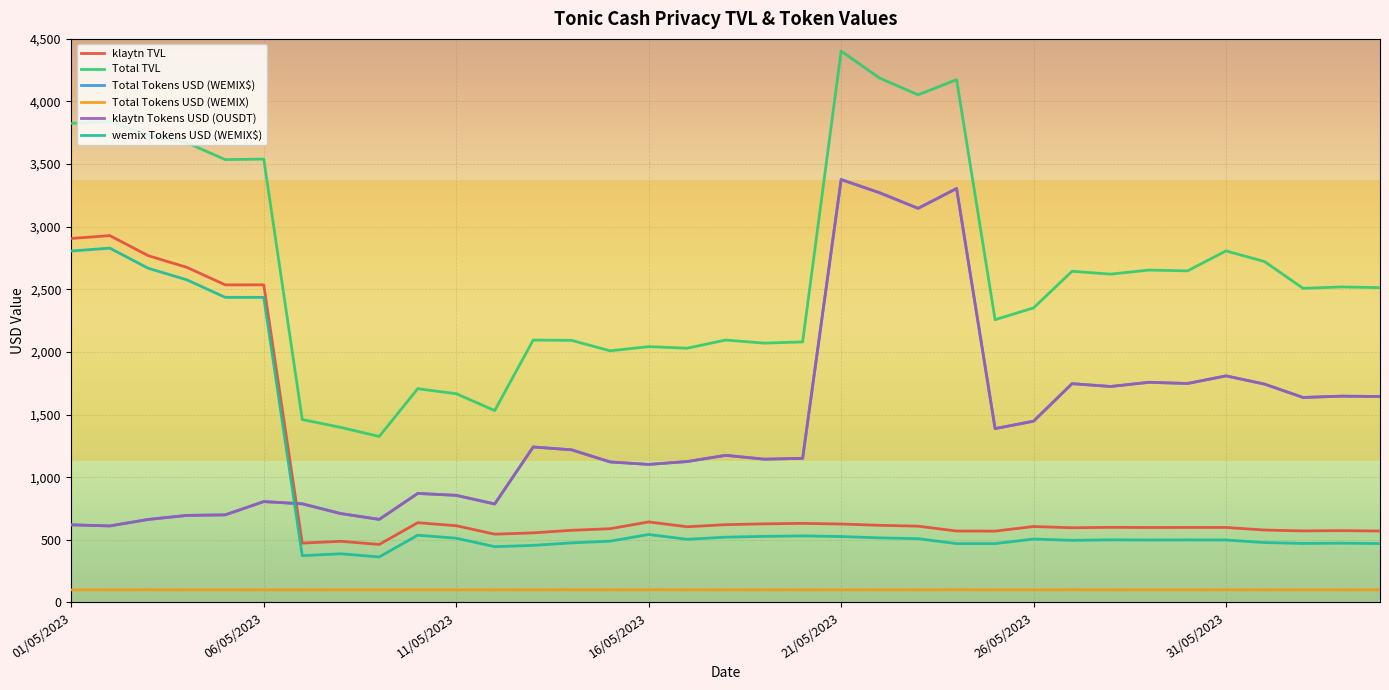

Is this an area chart (filled region under the line)?

No